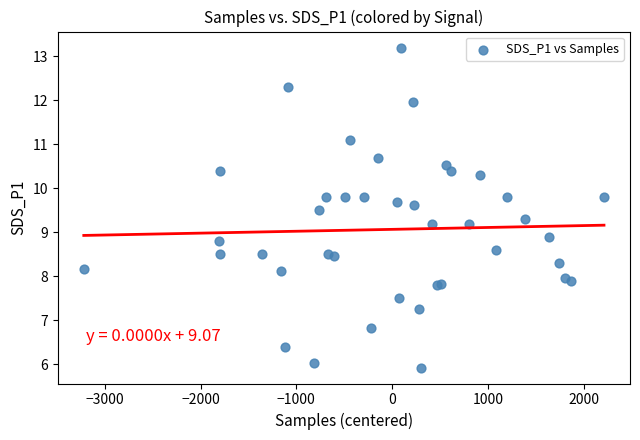

What Y value in the scatter plot is closest to 9?

8.9